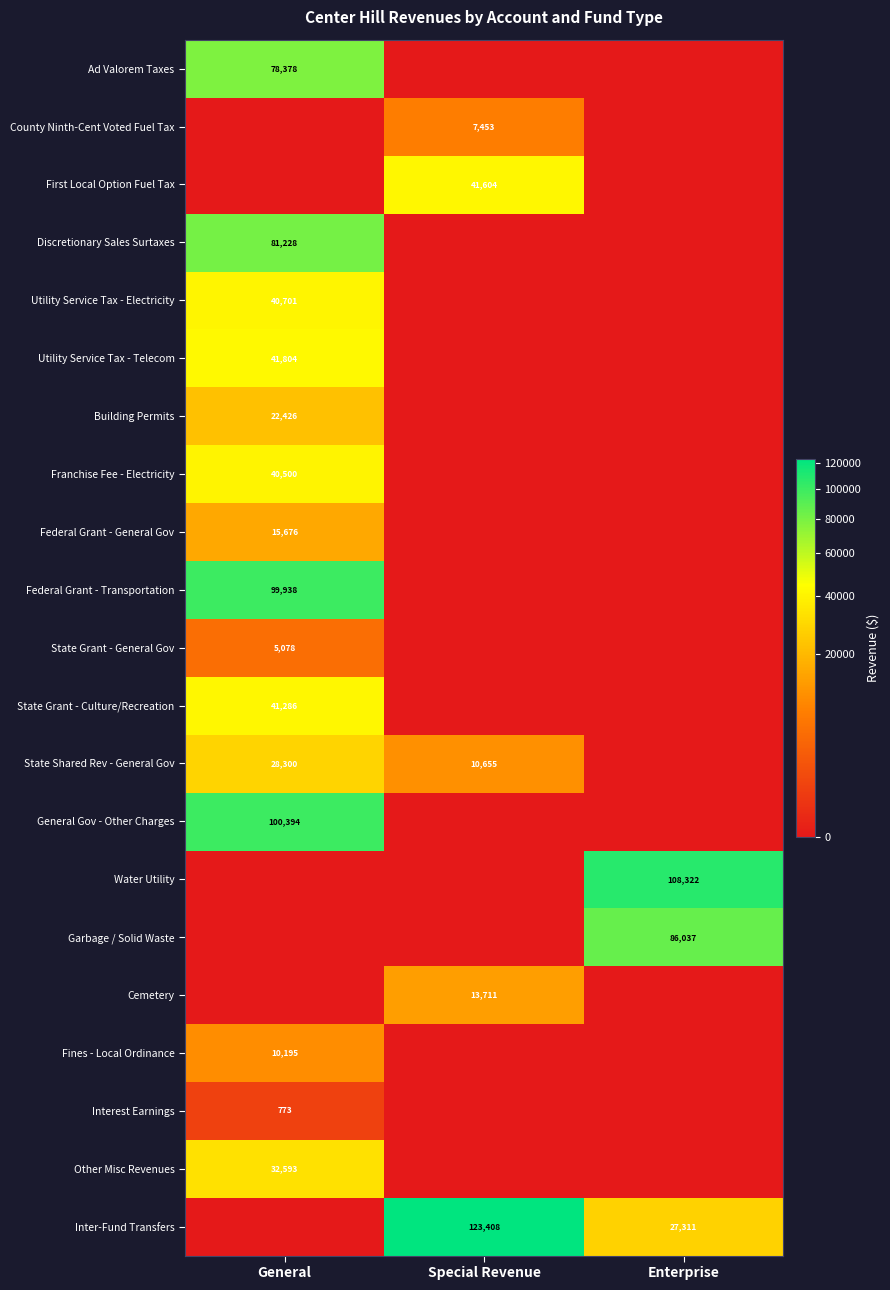

The value of State Grant - Culture/Recreation at General is 41286. True or false?

True